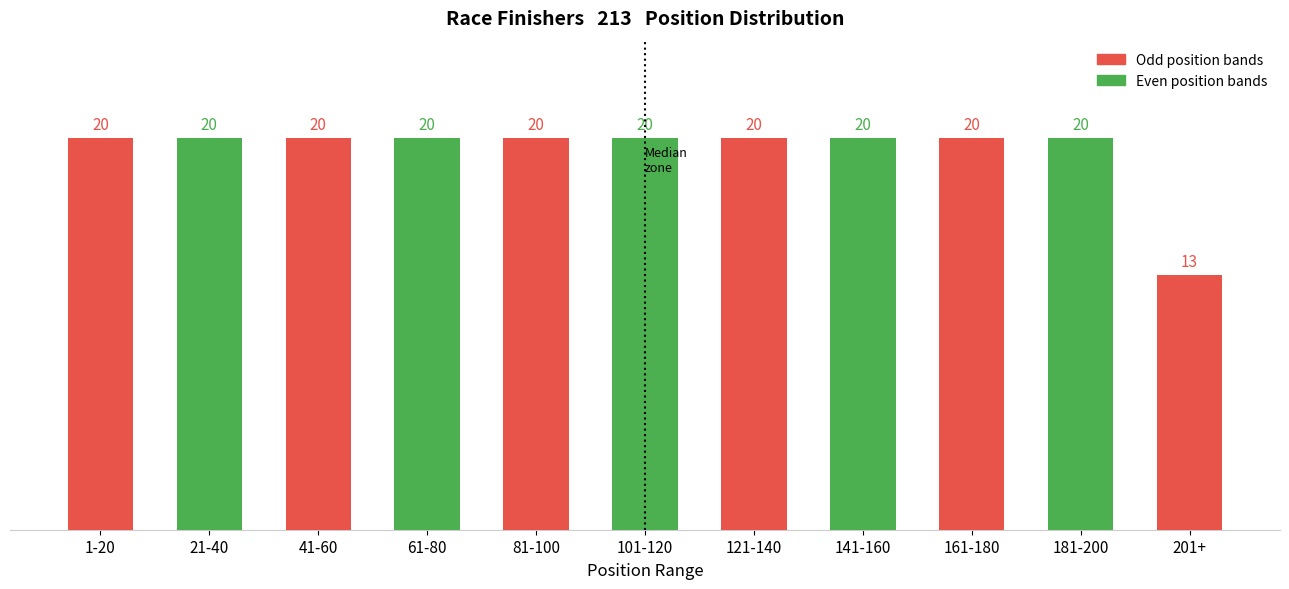

Reading left to right, extract all data points from this chart.

1-20=20	21-40=20	41-60=20	61-80=20	81-100=20	101-120=20	121-140=20	141-160=20	161-180=20	181-200=20	201+=13